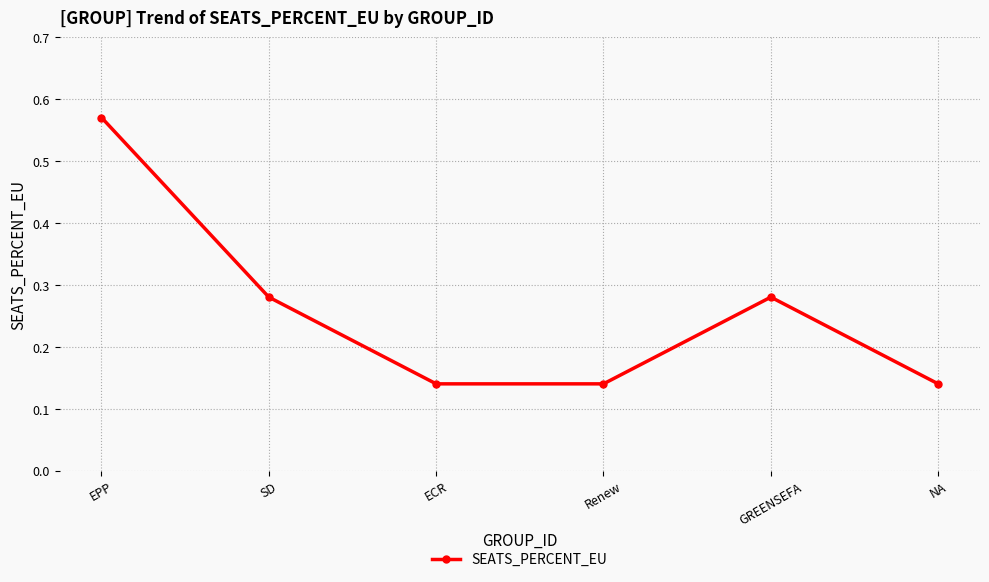

The chart shows a value of 0.4 at SD. True or false?

False